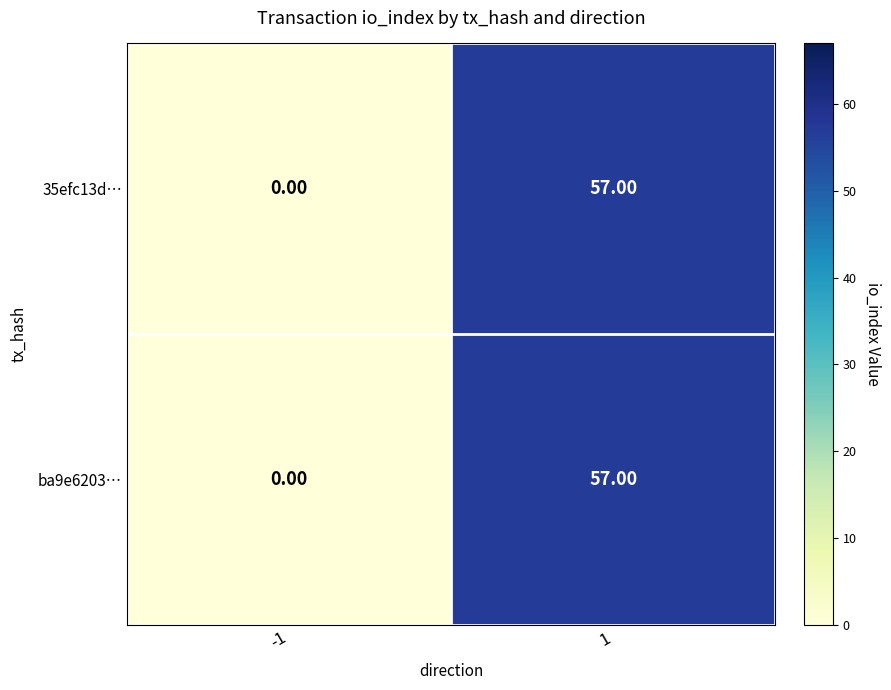

List the labels in order of ba9e6203… value, largest first.

1, -1